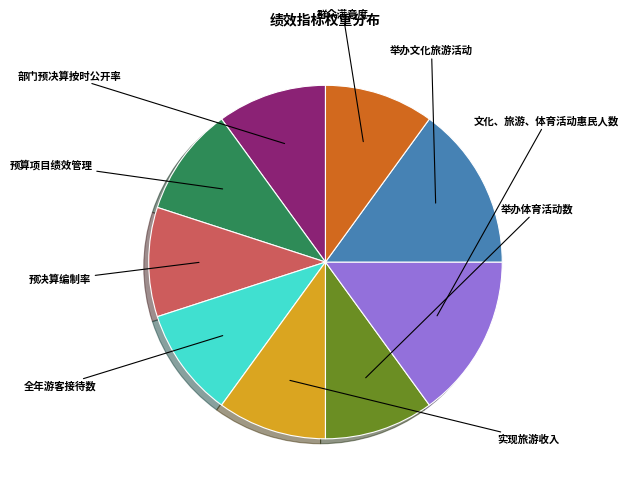

Does any single category account for the majority?

No